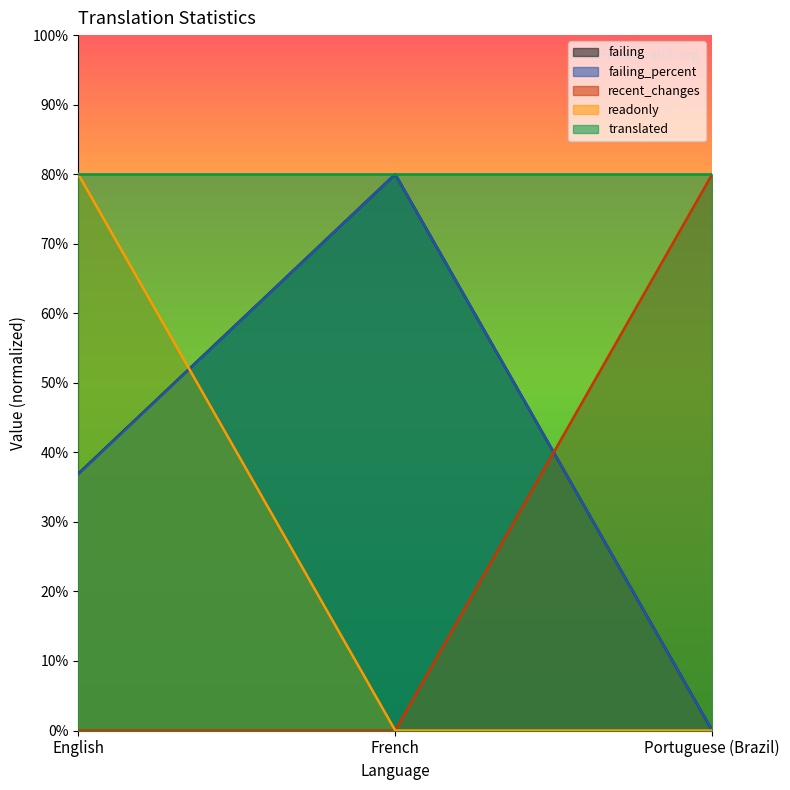

How many lines are shown in the chart?

5